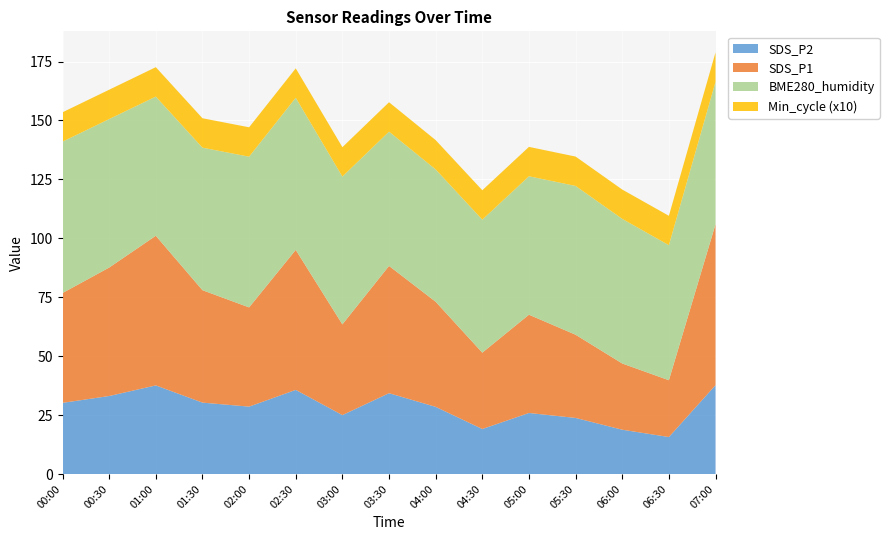

Reading left to right, what are all the values shown in this chart?

SDS_P1: 46.6	54.5	63.5	47.7	42.1	59.4	38.5	54.0	44.6	32.4	41.7	35.3	28.1	24.1	68.3
SDS_P2: 30.2	33.1	37.6	30.3	28.6	35.7	25.0	34.3	28.5	19.1	25.9	23.8	18.8	15.7	37.7
BME280_humidity: 64.2	63.0	59.0	60.5	63.9	64.5	62.7	57.0	56.1	56.4	58.7	63.1	61.4	57.3	60.4
Min_cycle_scaled: 1.2	1.2	1.2	1.2	1.2	1.2	1.2	1.2	1.2	1.2	1.2	1.2	1.2	1.2	1.2